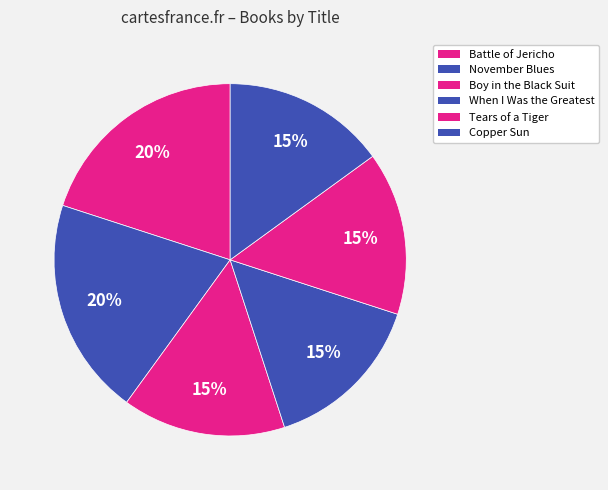

Rank the categories by value from lowest to highest.

Boy in the Black Suit, When I Was the Greatest, Tears of a Tiger, Copper Sun, Battle of Jericho, November Blues